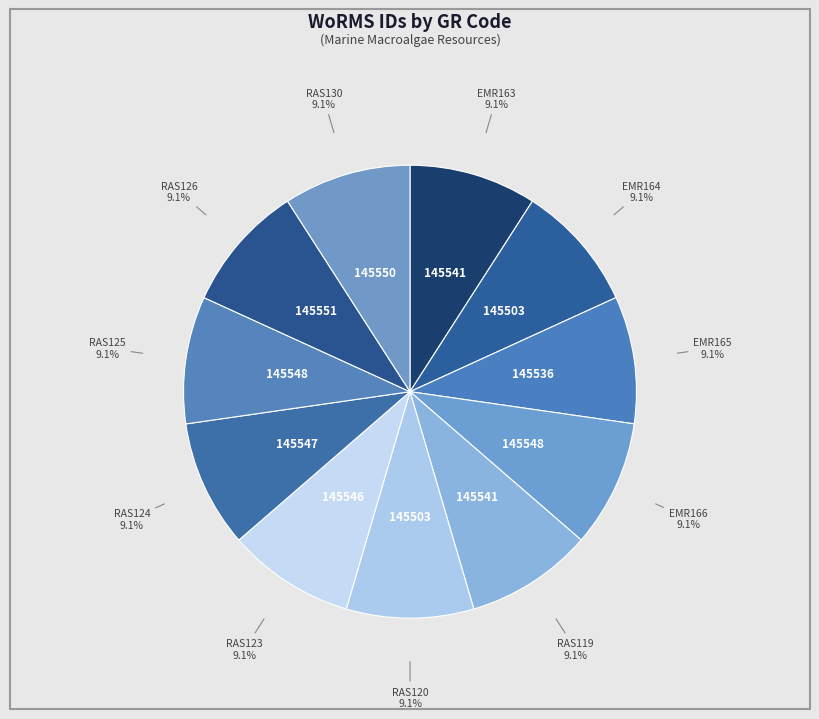

Which slice is the largest?

RAS126